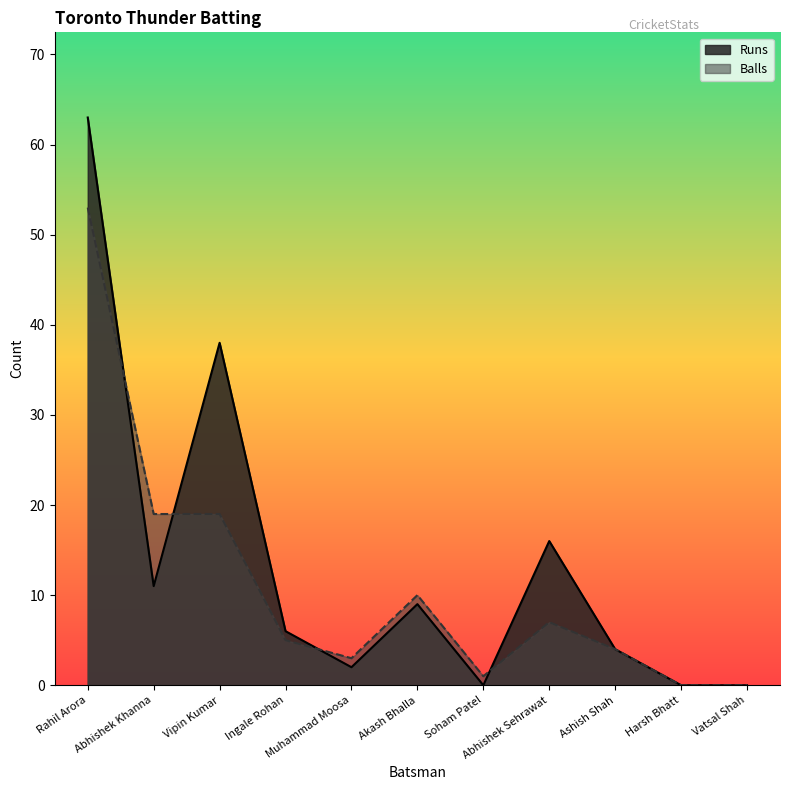

List the series in order of their overall mean, highest first.

Runs, Balls